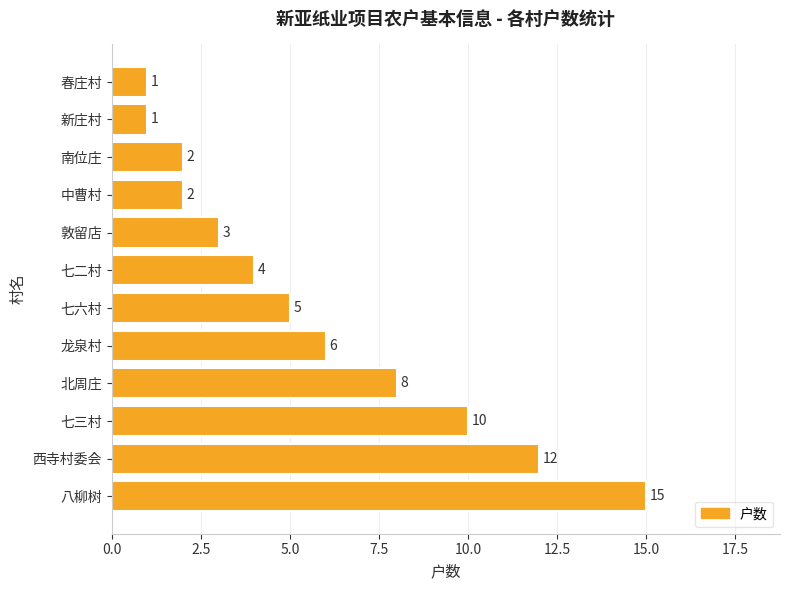

How many values are below 5?

6